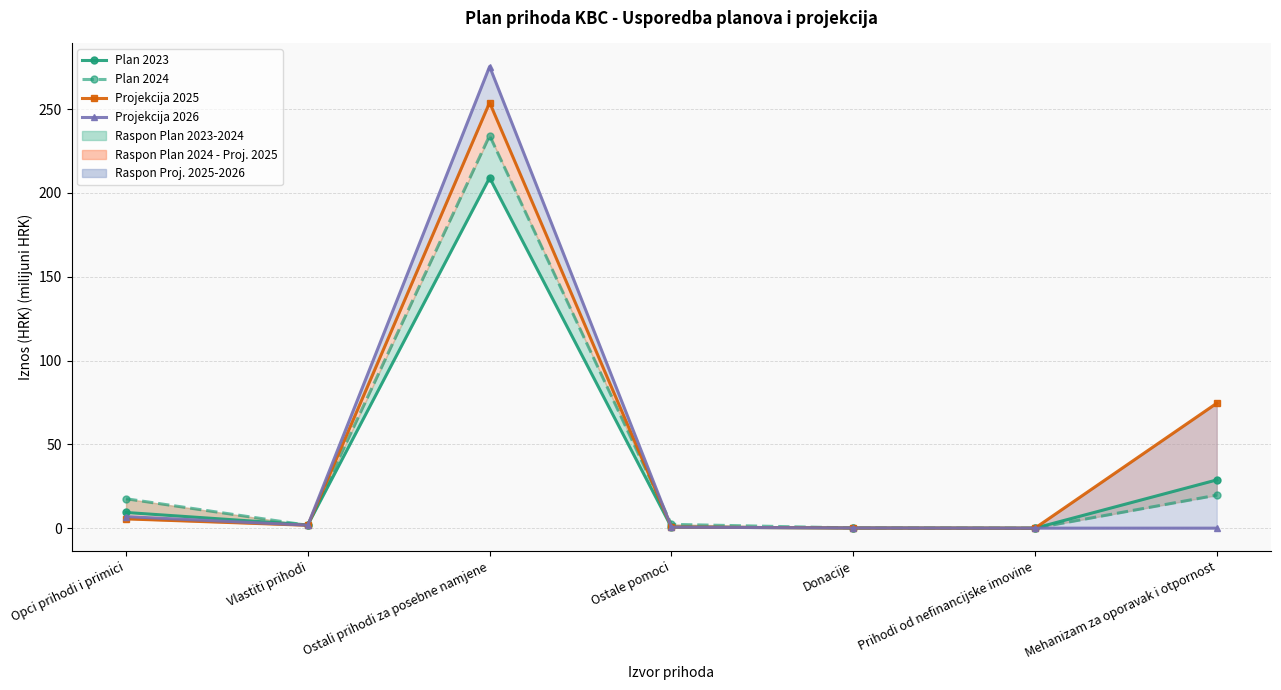

How many interior local valleys does the Plan 2023 series have?

2